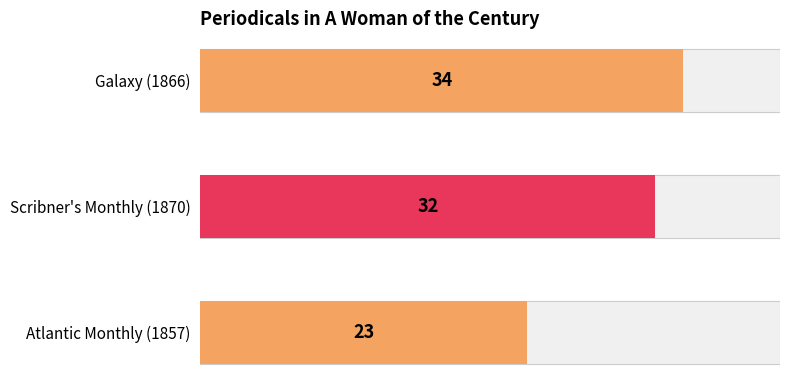

Rank the categories by value from highest to lowest.

Galaxy (1866), Scribner's Monthly (1870), Atlantic Monthly (1857)